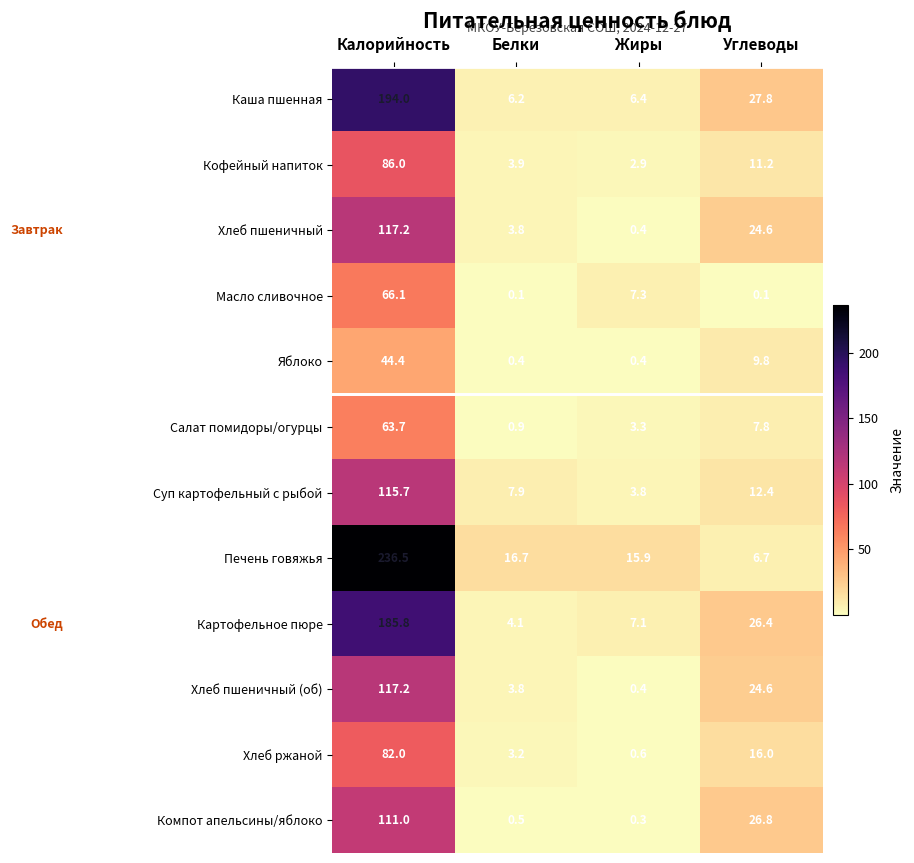

At which label does Салат помидоры/огурцы first exceed 7?

Калорийность